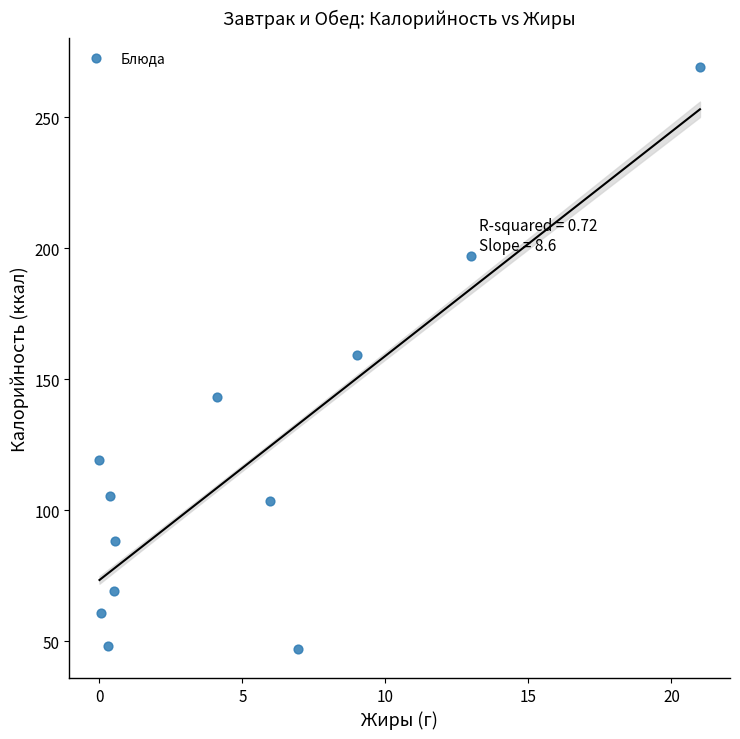

What is the average Y value?

117.4